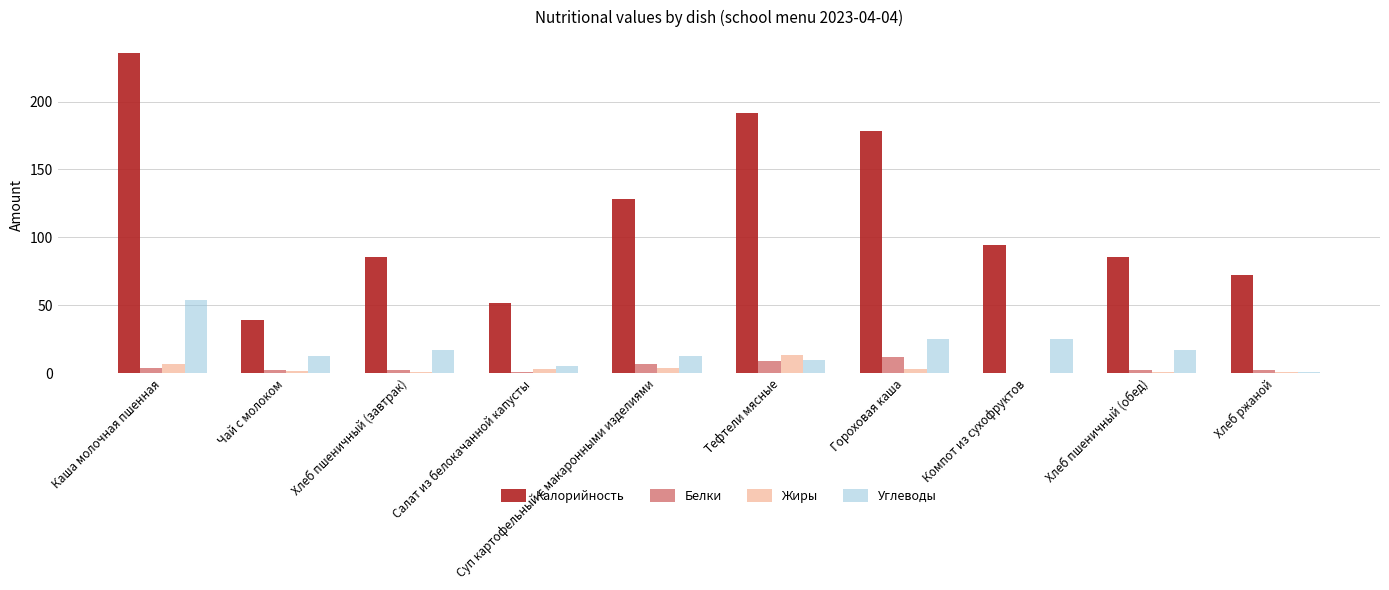

Which series changed the most between Каша молочная пшенная and Гороховая каша?

Калорийность